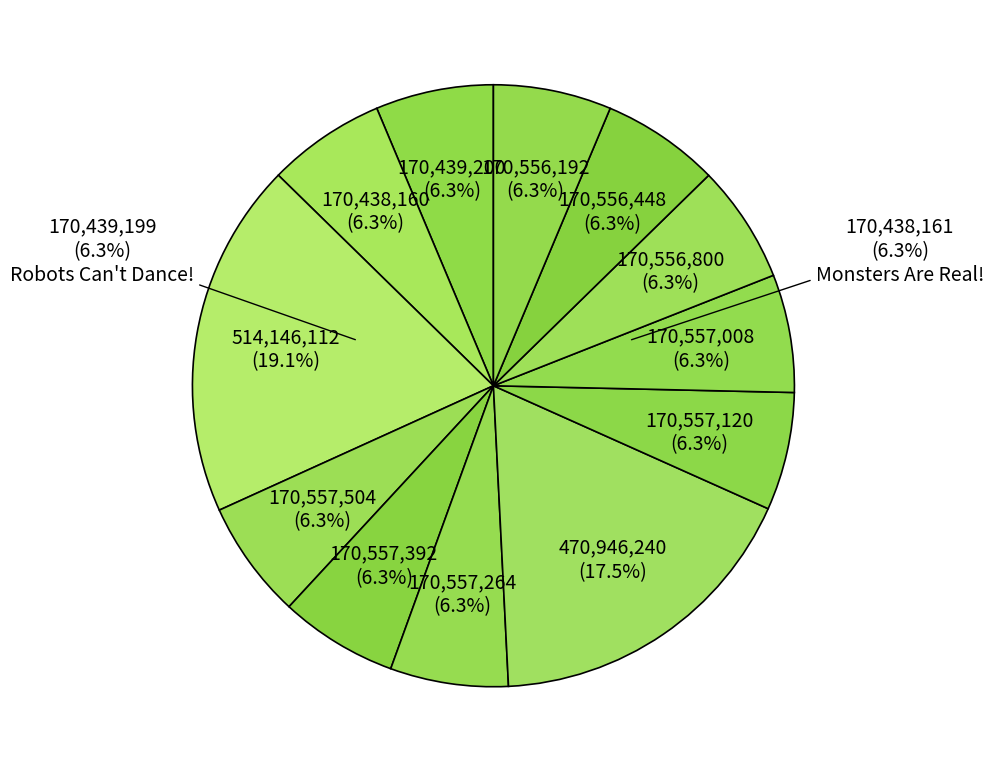

To the nearest percent, what percentage of the pie is Saturn Could Sail?

6%